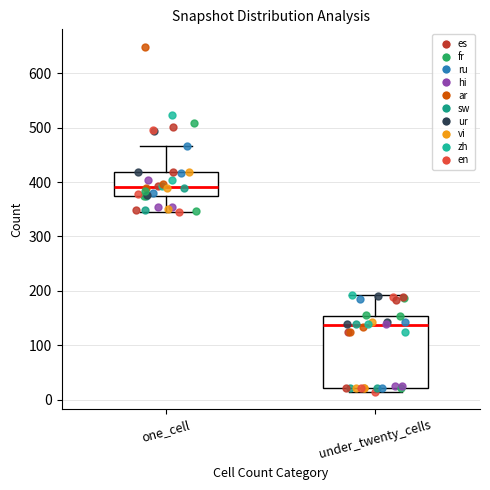

Where does the median line of the box for under_twenty_cells sit on the y-axis? The values are not printed on the chart, so give them approximately, as read against the axis.

140